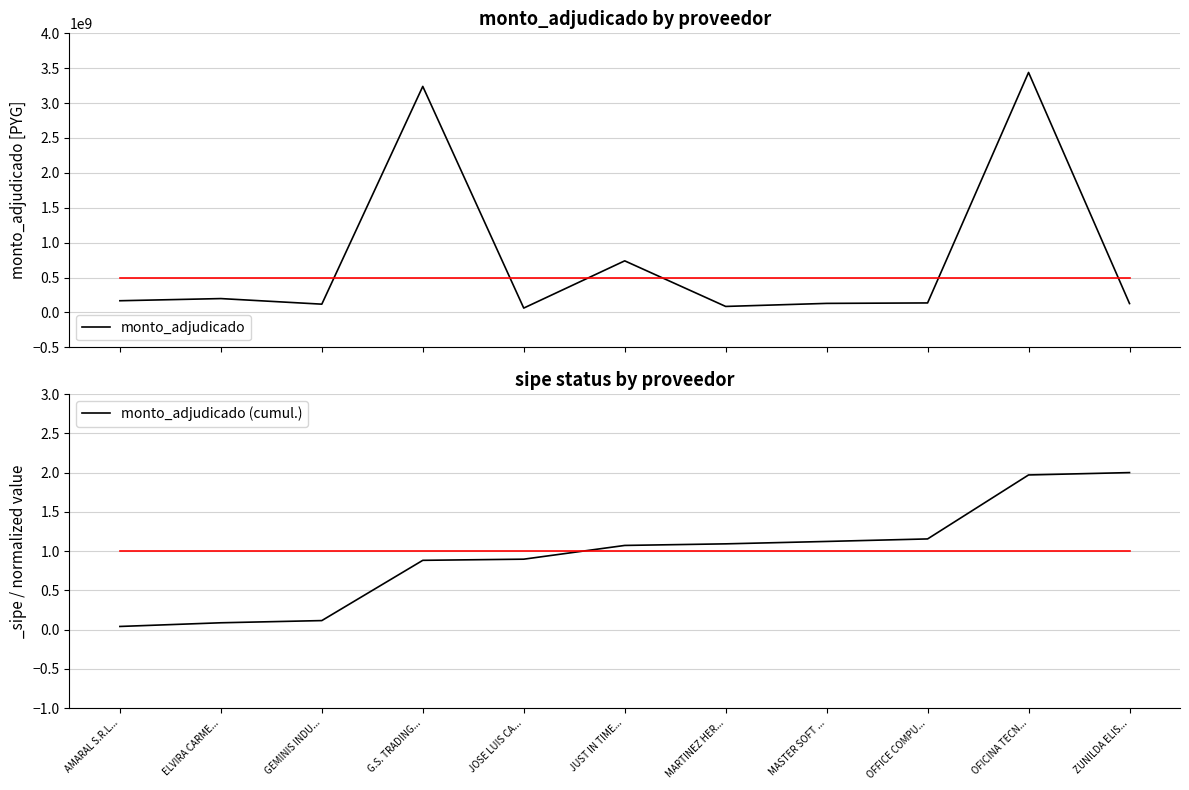

What is the difference between the monto_adjudicado values at ELVIRA CARME... and MASTER SOFT ...?

68896720.0